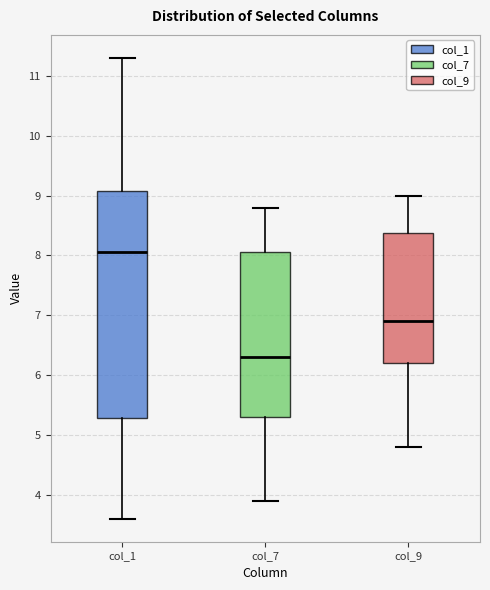

Reading left to right, transcribe this box plot: for each box, give where its median line is, the range the box spans, and where its two whiskers end, as read against the y-axis. The values are not printed on the chart, so give them approximately, as read against the axis.

col_1: median 8.1, box 5.3 to 9.1, whiskers 3.6 to 11.3
col_7: median 6.3, box 5.3 to 8.1, whiskers 3.9 to 8.8
col_9: median 6.9, box 6.2 to 8.4, whiskers 4.8 to 9.0